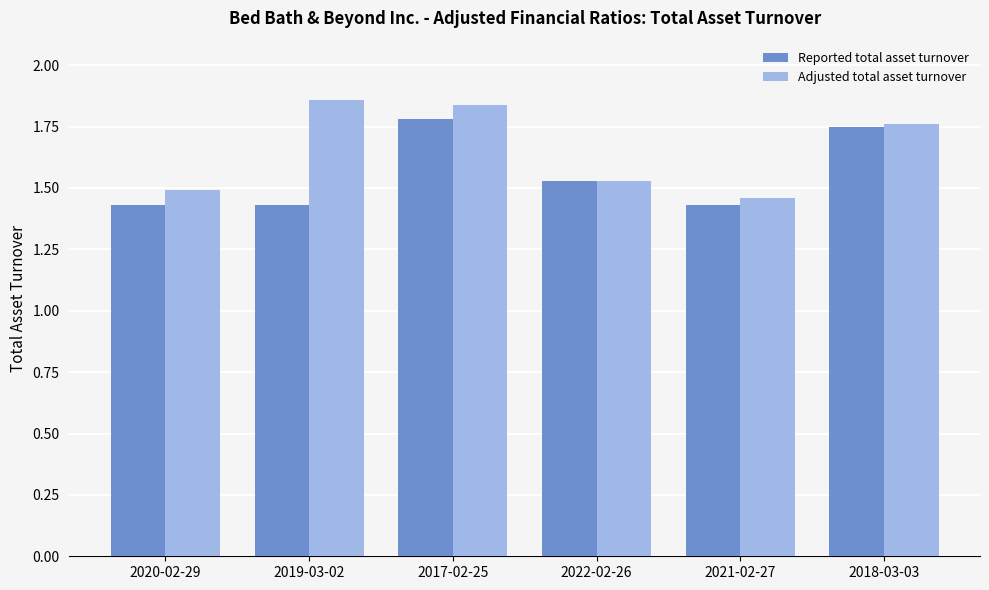

Count the Reported total asset turnover values in the range 1 to 2.

6